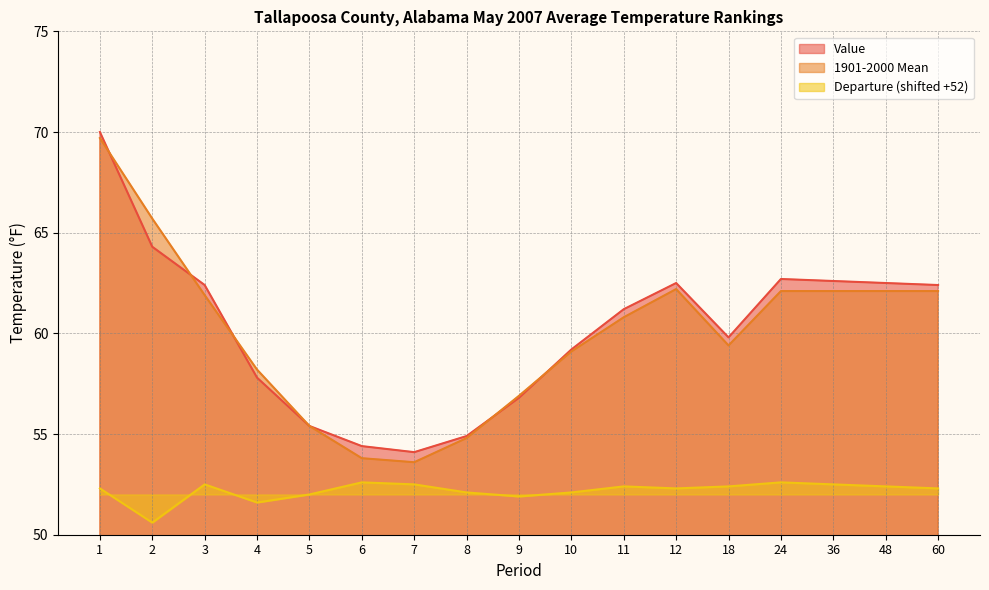

Reading left to right, extract all data points from this chart.

Value: 70.0	64.3	62.4	57.8	55.4	54.4	54.1	54.9	56.8	59.2	61.2	62.5	59.8	62.7	62.6	62.5	62.4
1901-2000 Mean: 69.7	65.7	61.9	58.2	55.4	53.8	53.6	54.8	56.9	59.1	60.8	62.2	59.4	62.1	62.1	62.1	62.1
Departure: 52.3	50.6	52.5	51.6	52.0	52.6	52.5	52.1	51.9	52.1	52.4	52.3	52.4	52.6	52.5	52.4	52.3